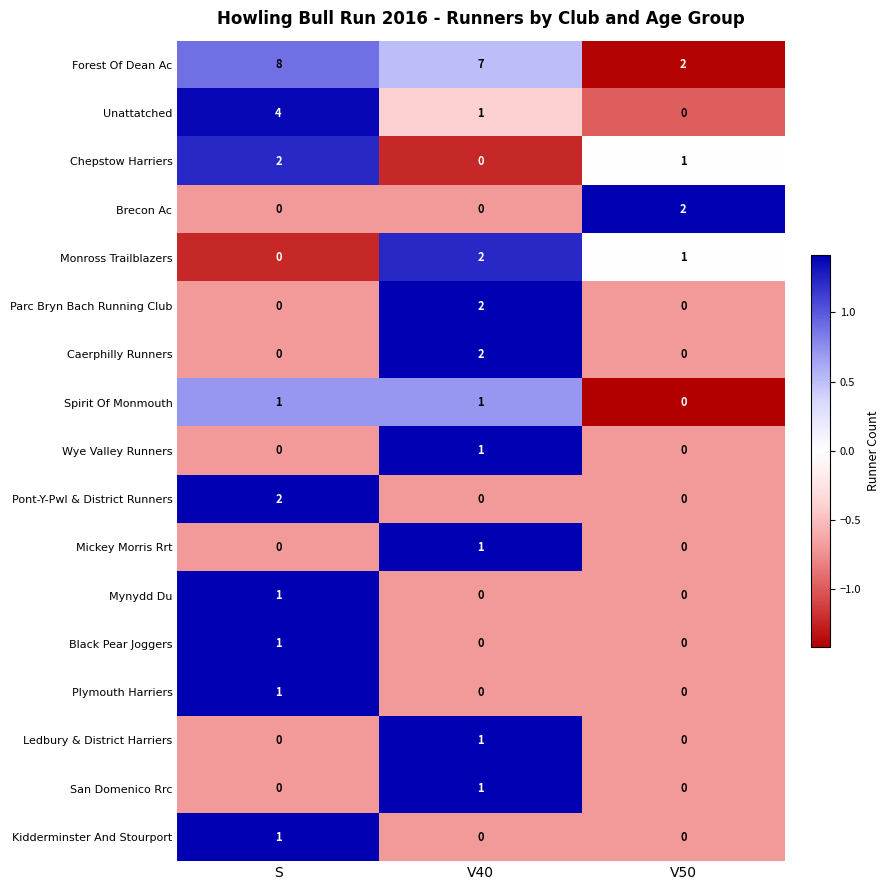

Count the San Domenico Rrc values in the range 0 to 1.

3